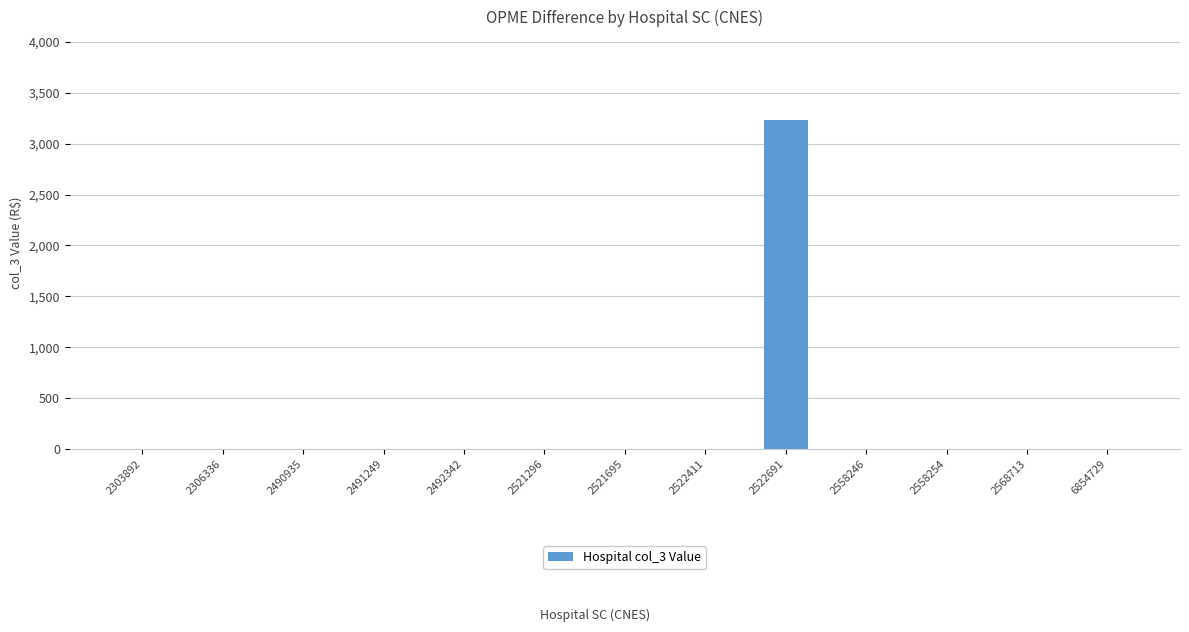

What is the change in value from 2522691 to 2558246?

-3236.8